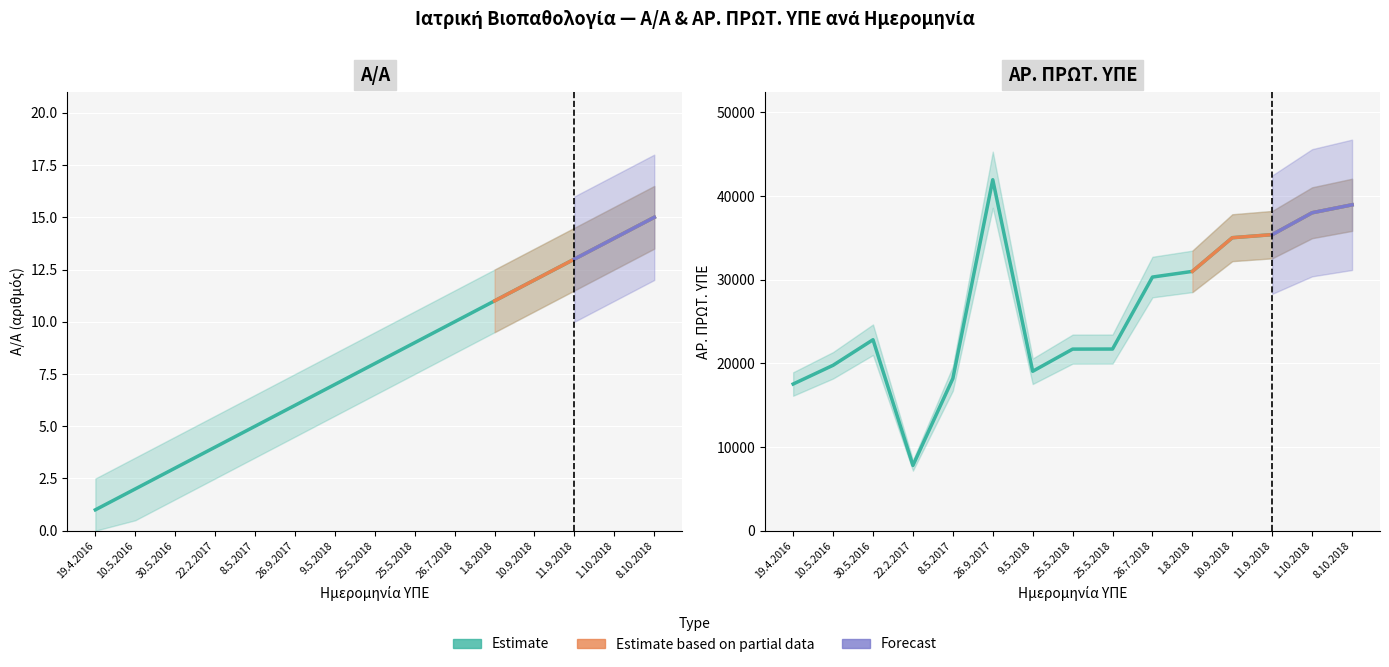

Is it true that AA equals 8 at 8.5.2017?

False